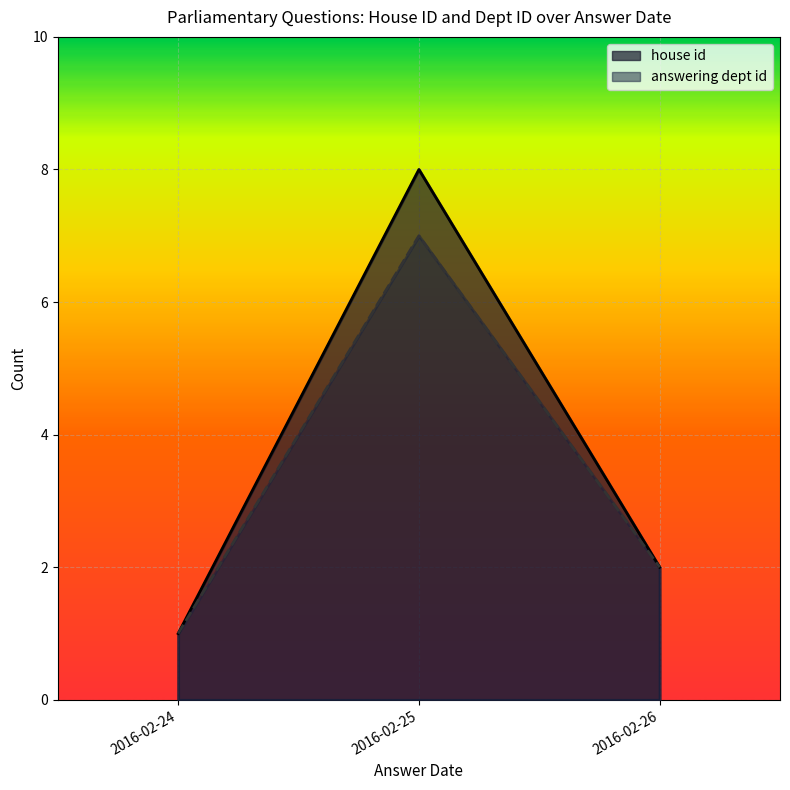

What is the value of the house id line point at the 3rd from the left?

2